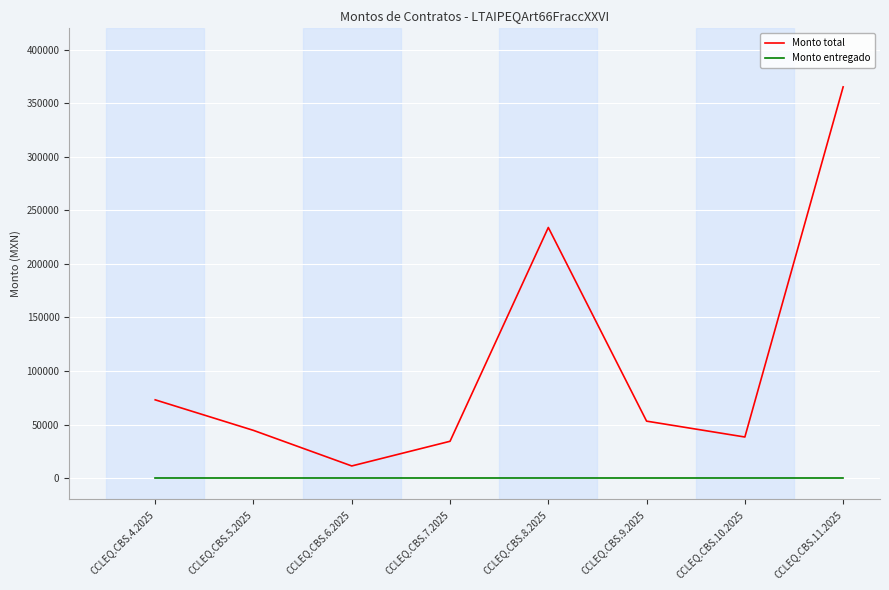

Reading left to right, list all the values displayed in this chart.

Monto total: 73059.9	44526.5	11306.0	34349.5	234022.7	53158.2	38338.0	365310.8
Monto entregado: 0.0	0.0	0.0	0.0	0.0	0.0	0.0	0.0